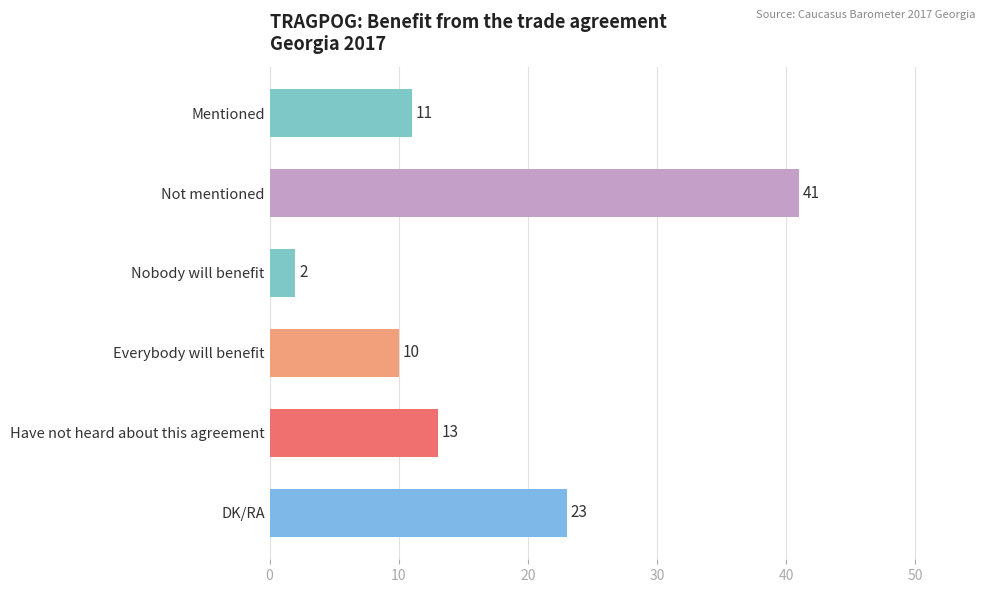

Which has a higher value, DK/RA or Everybody will benefit?

DK/RA